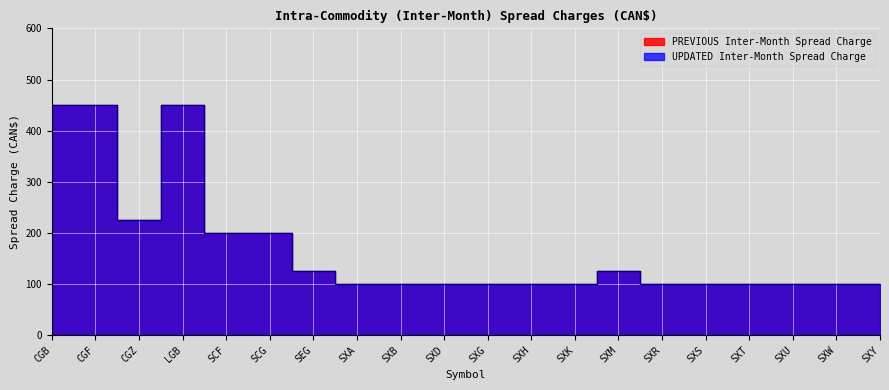

At which category does PREVIOUS Inter-Month Spread Charge reach its first local valley?

CGZ